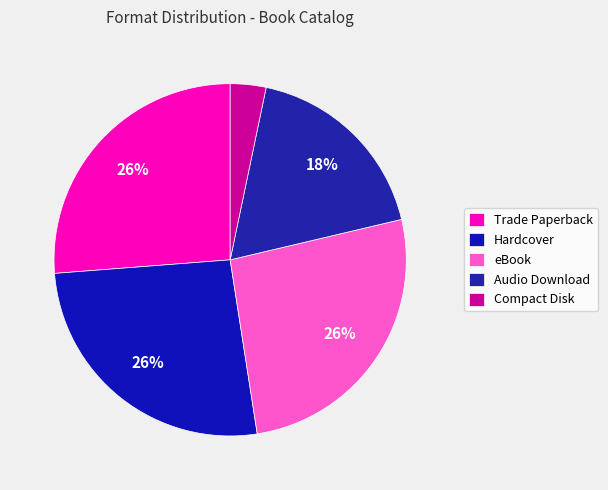

True or false: Audio Download accounts for 2% of the total.

False